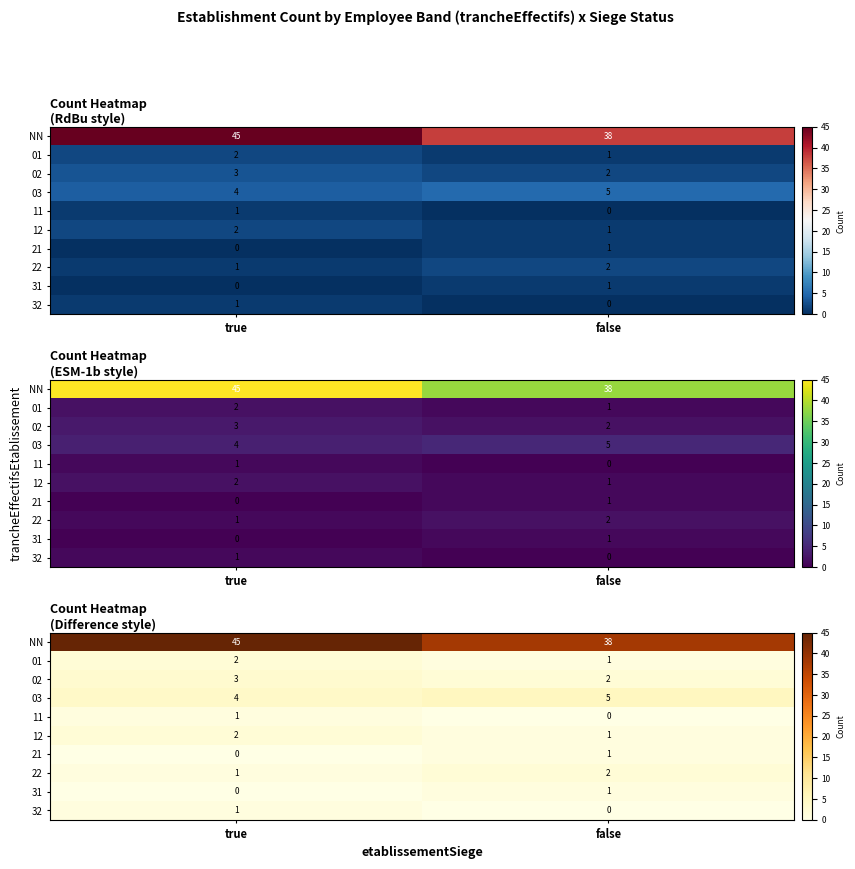

List the series in order of their peak value, highest first.

NN, 03, 02, 01, 12, 22, 11, 21, 31, 32